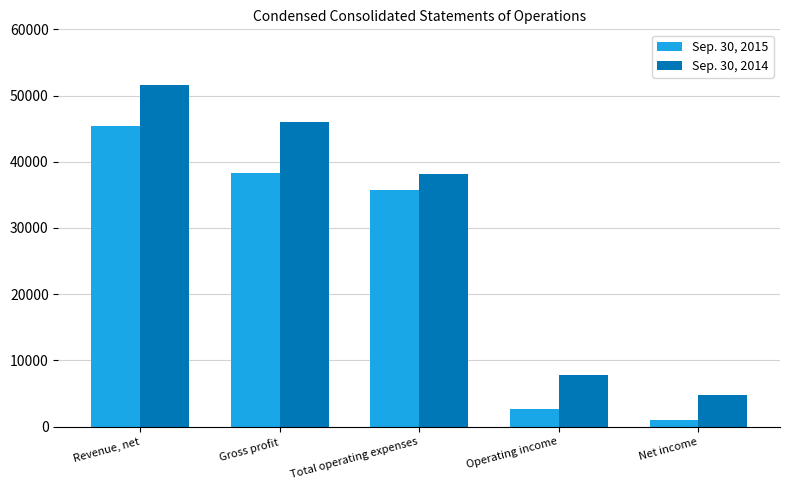

The Sep. 30, 2015 series shows 1066 at Net income. True or false?

True